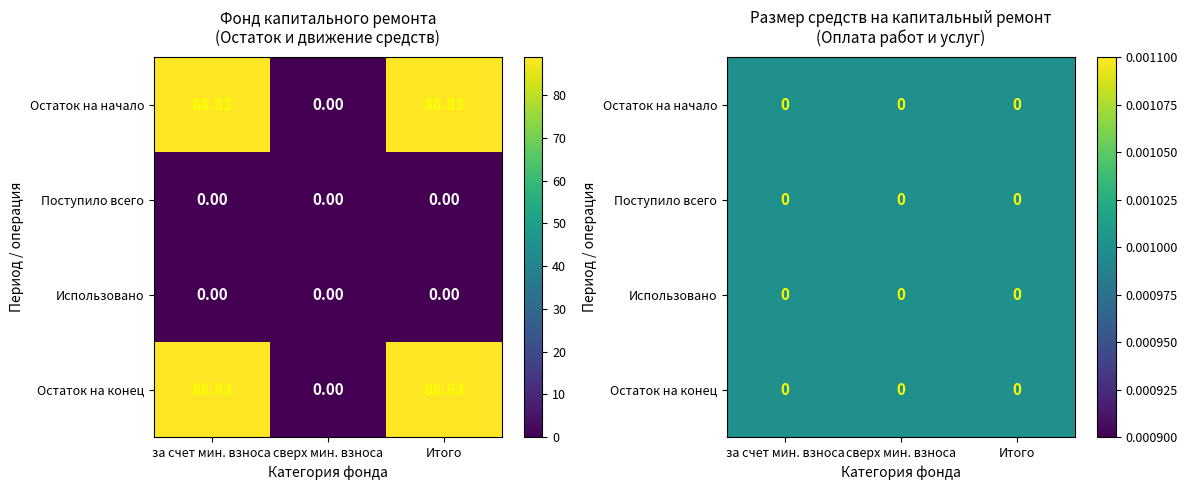

What is the difference between the maximum and second lowest values in the Итого фонд капитального ремонта series?

88.8